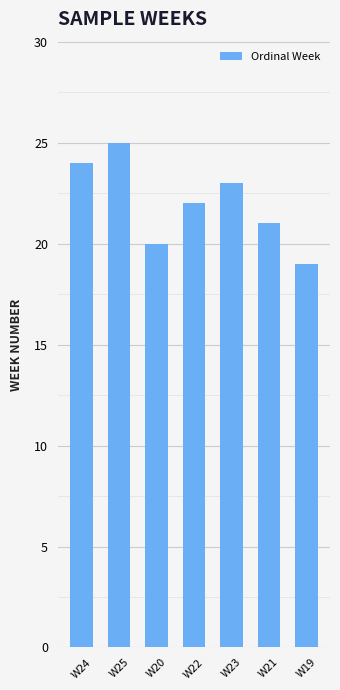

Count the values in the range 20 to 24.

5